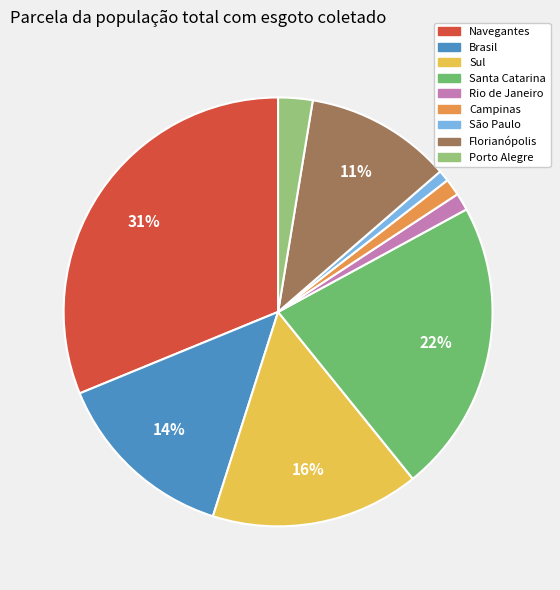

Combined, do Florianópolis and Campinas account for over 50%?

No